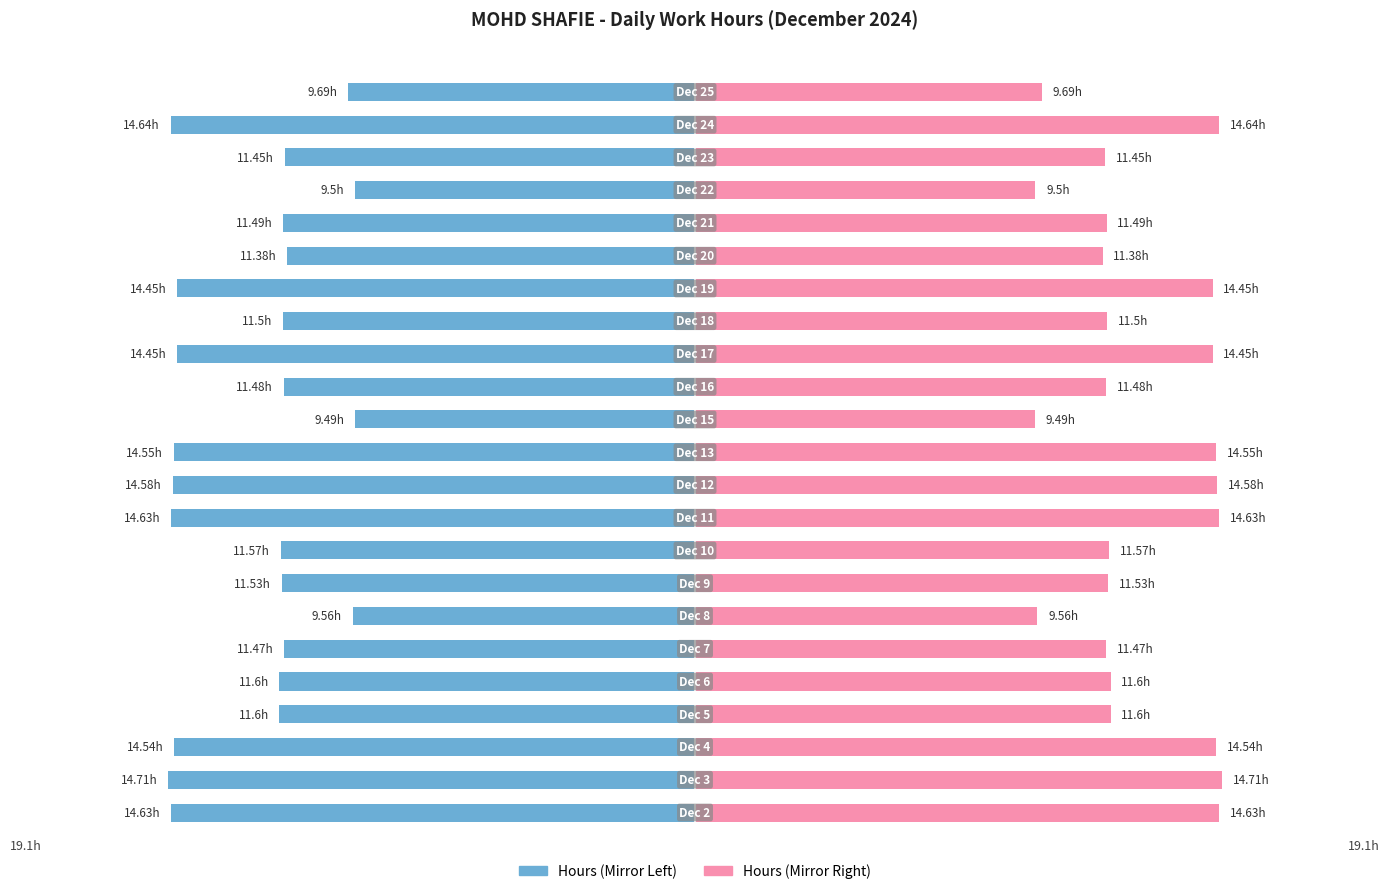

Reading left to right, list all the values displayed in this chart.

Work Hours (Left): -14.6	-14.7	-14.5	-11.6	-11.6	-11.5	-9.6	-11.5	-11.6	-14.6	-14.6	-14.6	-9.5	-11.5	-14.4	-11.5	-14.4	-11.4	-11.5	-9.5	-11.4	-14.6	-9.7
Work Hours (Right): 14.6	14.7	14.5	11.6	11.6	11.5	9.6	11.5	11.6	14.6	14.6	14.6	9.5	11.5	14.4	11.5	14.4	11.4	11.5	9.5	11.4	14.6	9.7